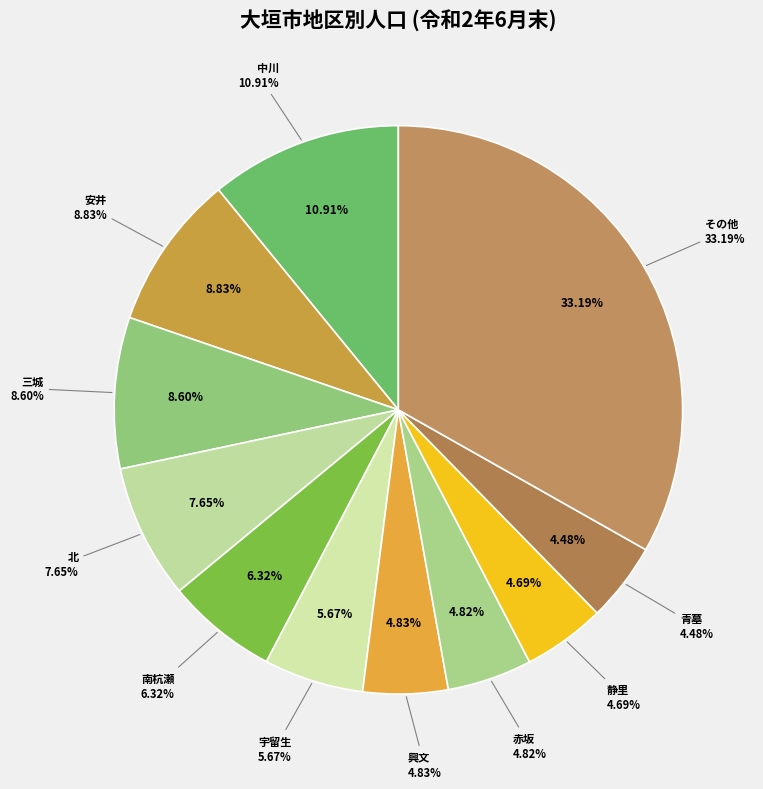

How much of the chart is everything except 中川?

89.1%